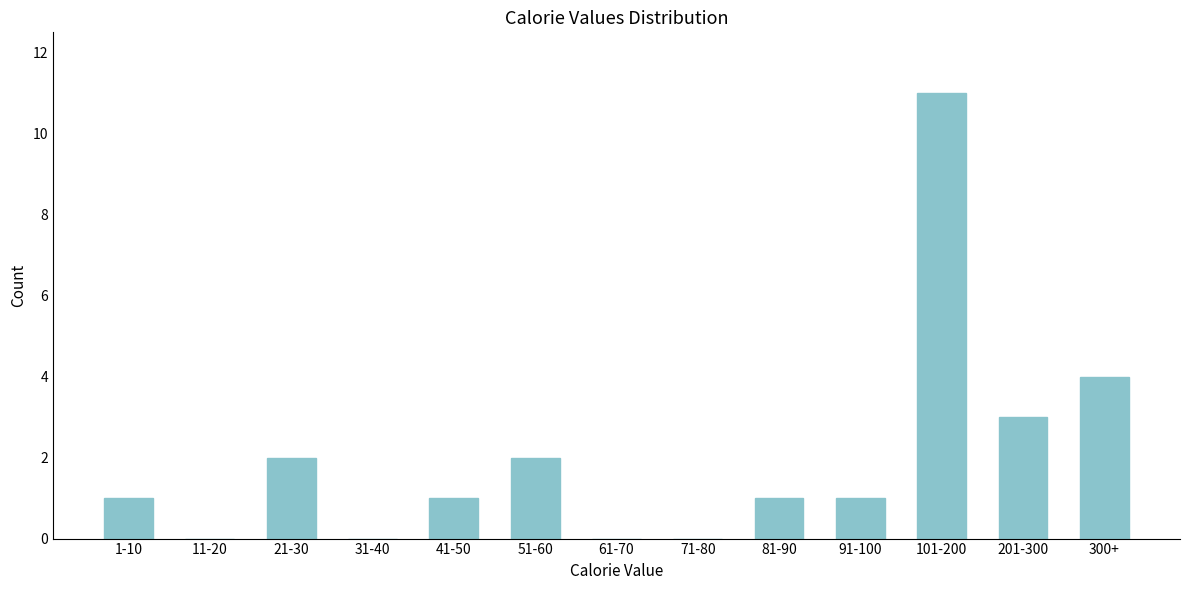

Reading left to right, what are all the values shown in this chart?

1-10=1	11-20=0	21-30=2	31-40=0	41-50=1	51-60=2	61-70=0	71-80=0	81-90=1	91-100=1	101-200=11	201-300=3	300+=4